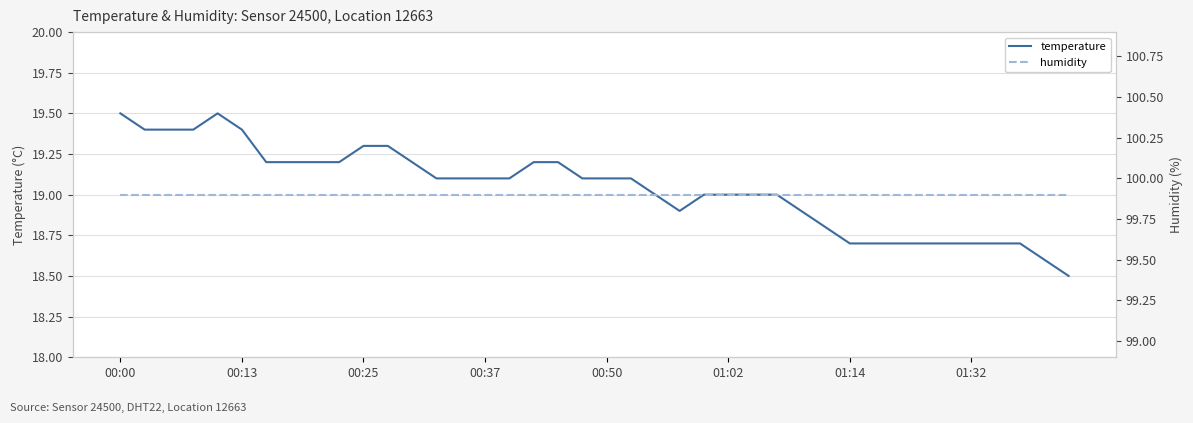

Which series has the largest total across all categories?

humidity